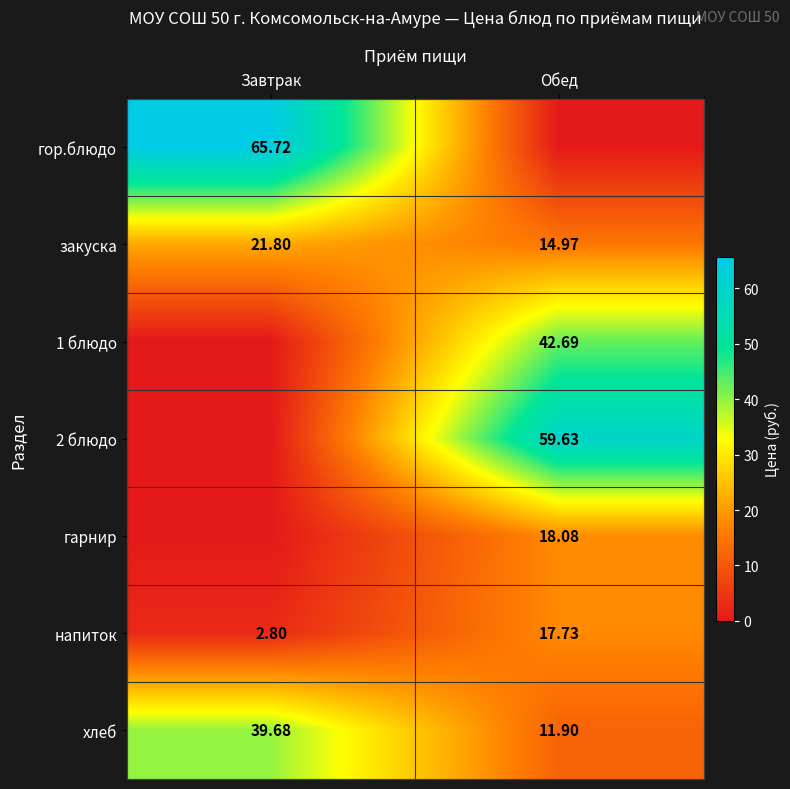

What is the sum of the напиток values at Завтрак and Обед?

20.5